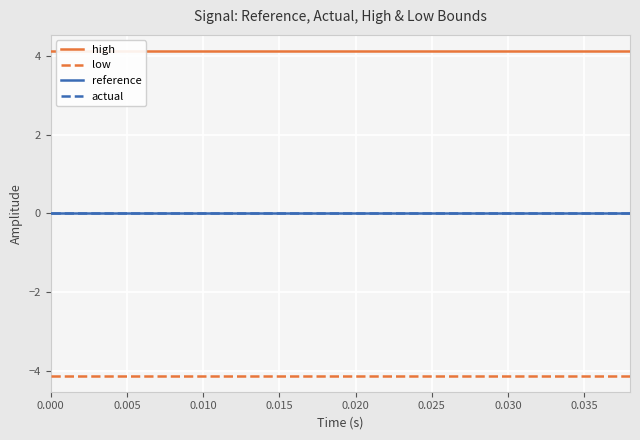

Which series has the largest range (max minus min)?

high